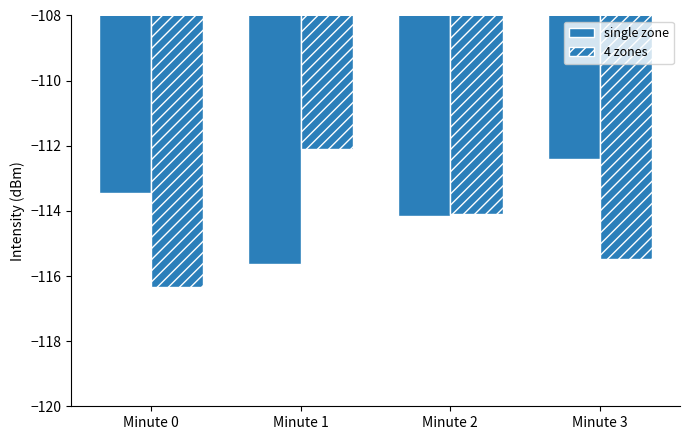

How many groups of bars are there?

4